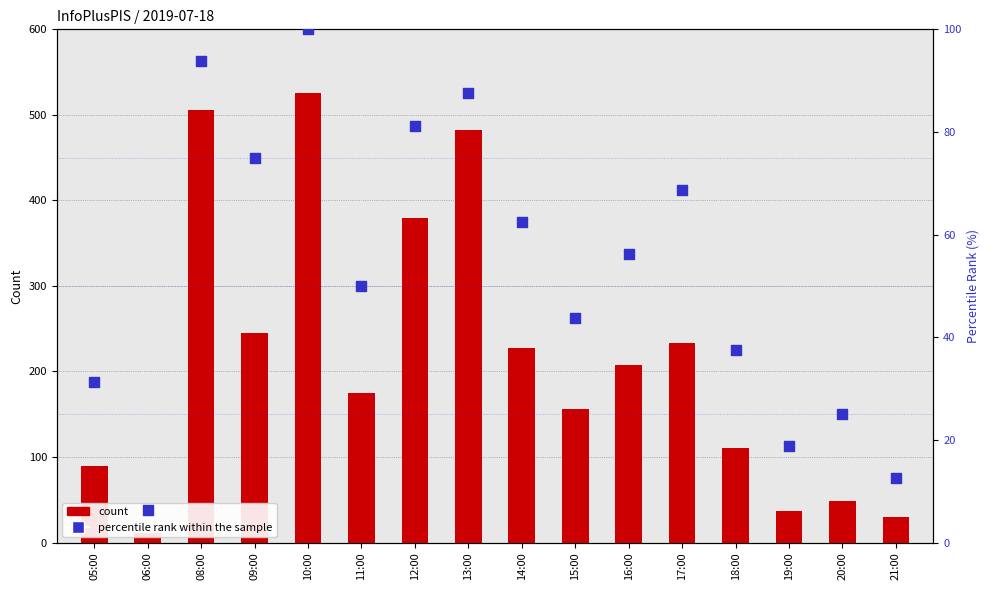

Which series has the largest total across all categories?

count